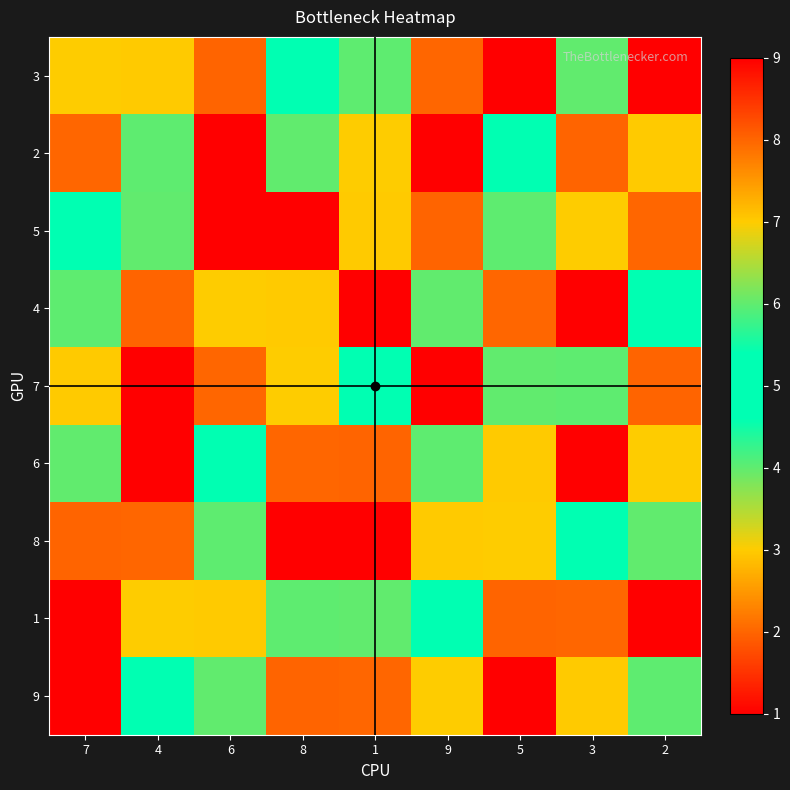

Between 9 and 5, which is larger?

5